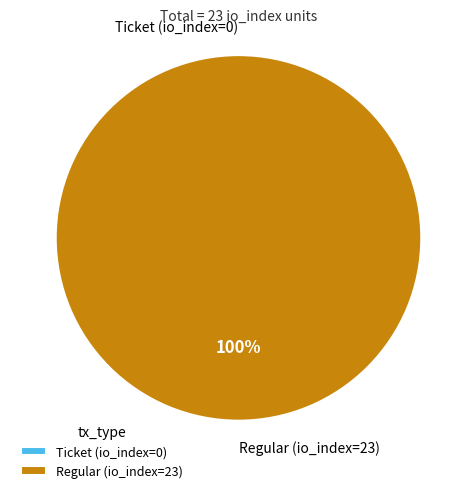

To the nearest percent, what percentage of the pie is Regular (io_index=23)?

100%